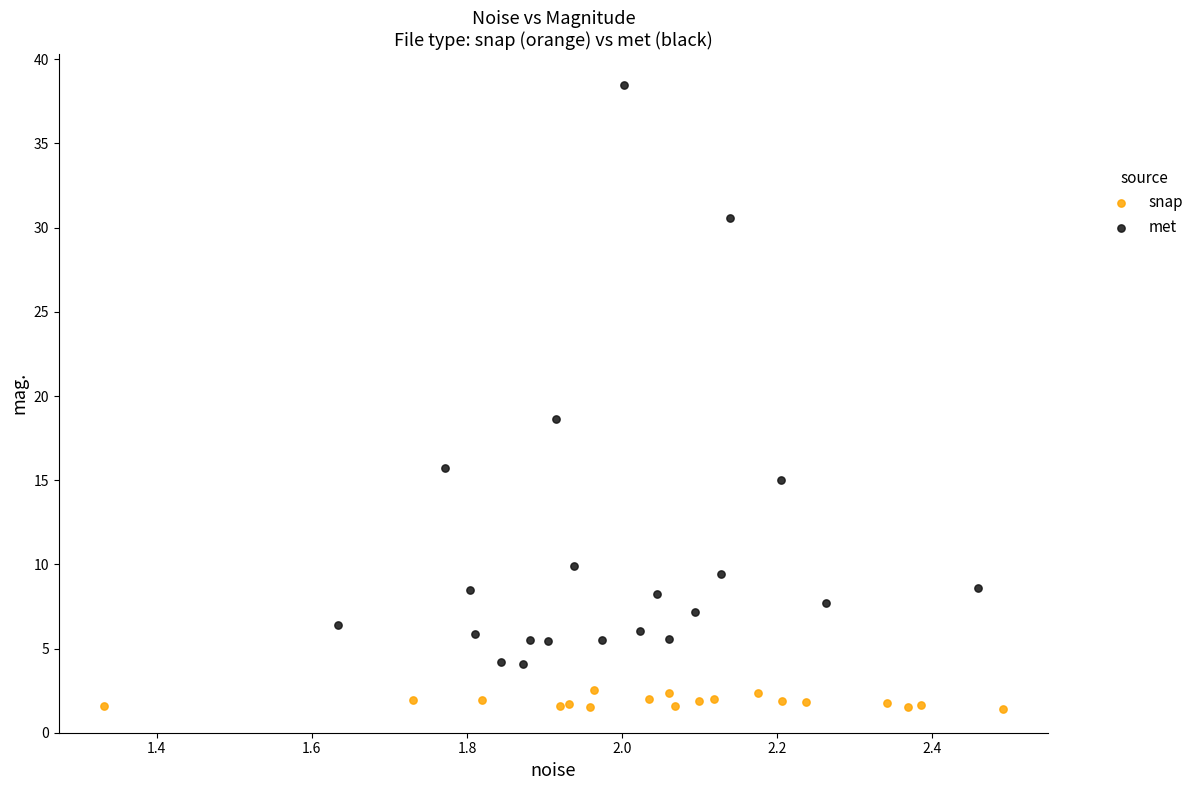

Which series contains the lowest Y value?

snap